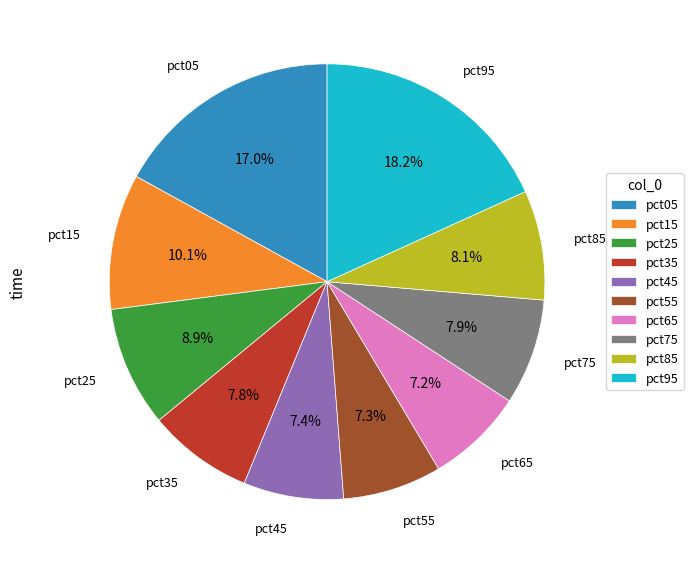

How many slices are in this pie chart?

10